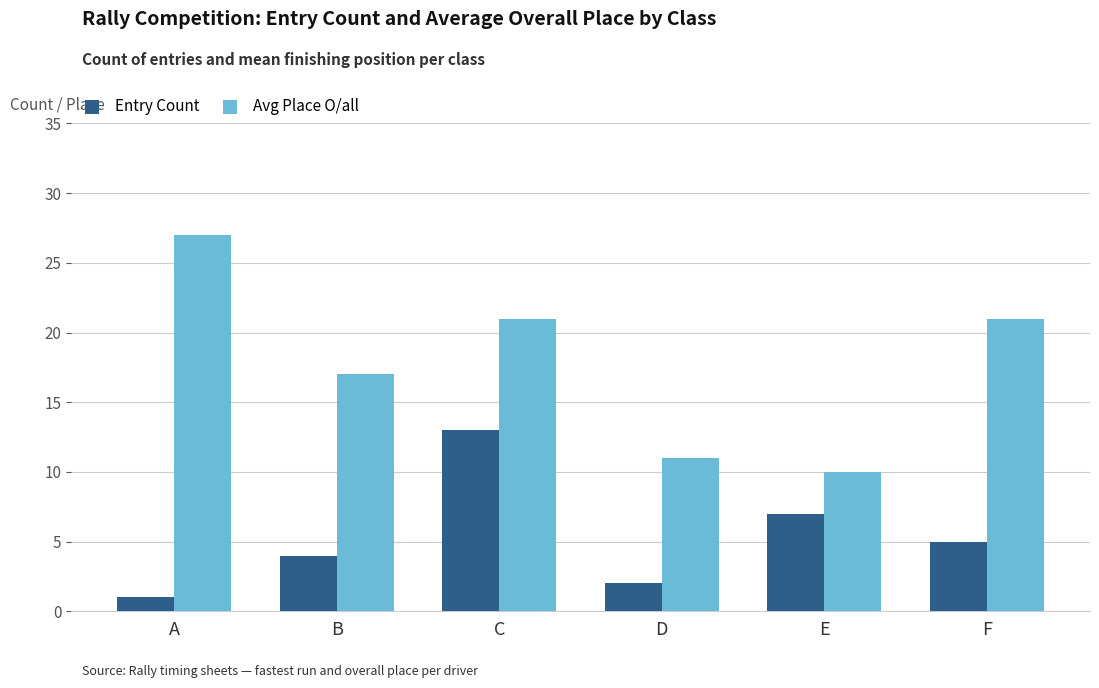

Where is Entry Count nearest to the value 7?

E